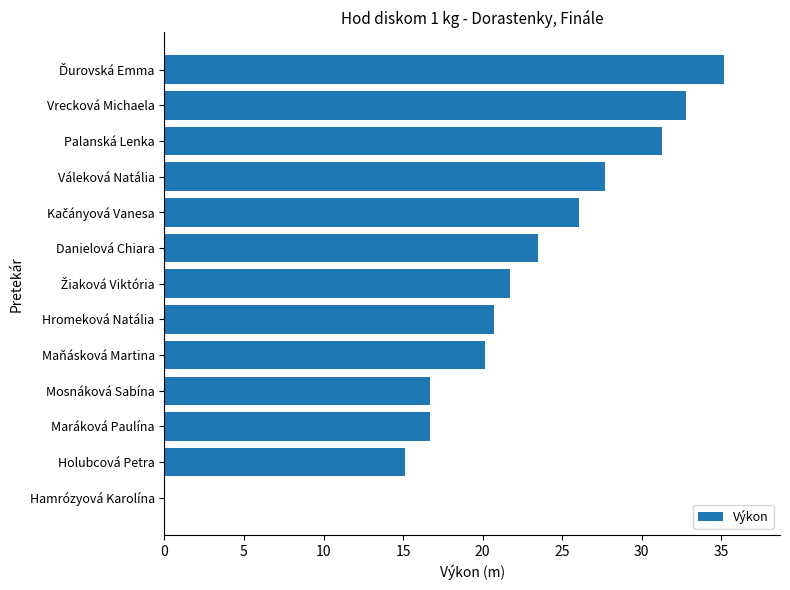

Which has a higher value, Palanská Lenka or Váleková Natália?

Palanská Lenka